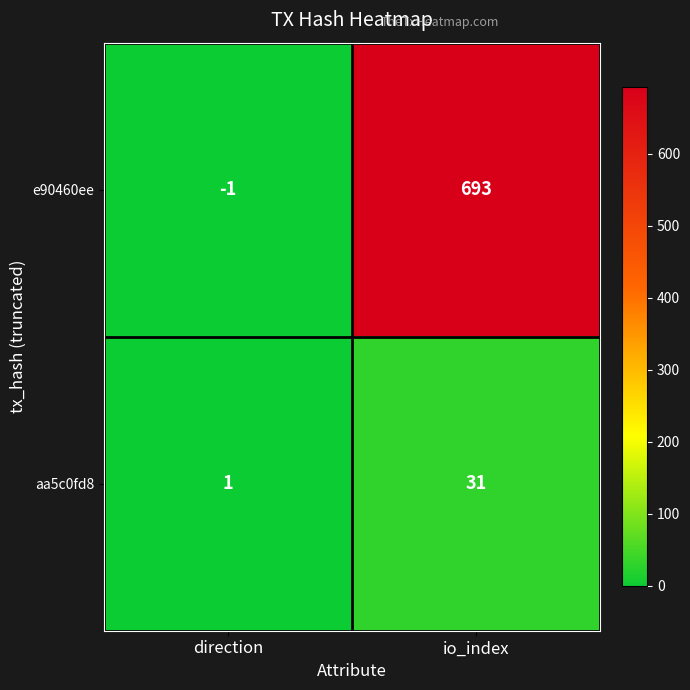

At how many categories does at least one series exceed 184?

1